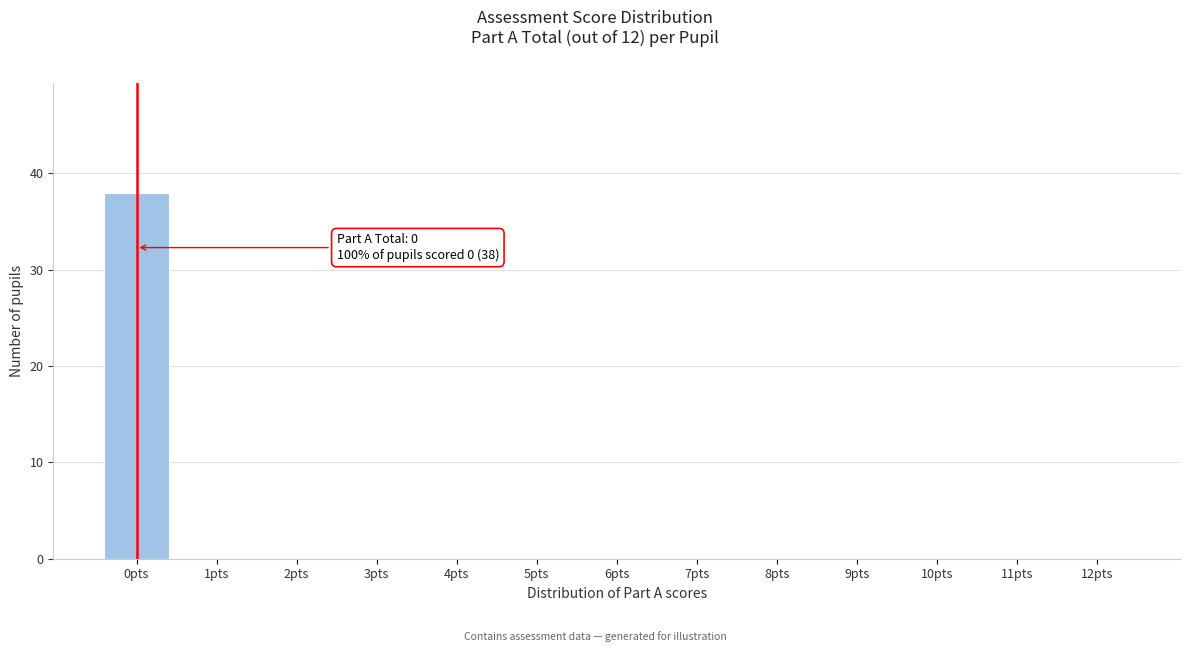

Reading left to right, transcribe all the data shown in this chart.

0pts=38	1pts=0	2pts=0	3pts=0	4pts=0	5pts=0	6pts=0	7pts=0	8pts=0	9pts=0	10pts=0	11pts=0	12pts=0